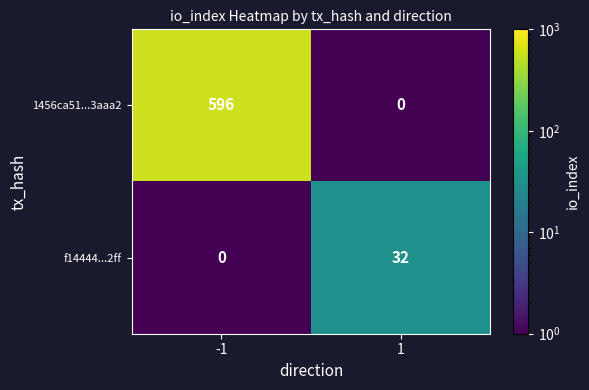

Rank the series by their maximum value, from highest to lowest.

1456ca51...3aaa2, f14444...2ff